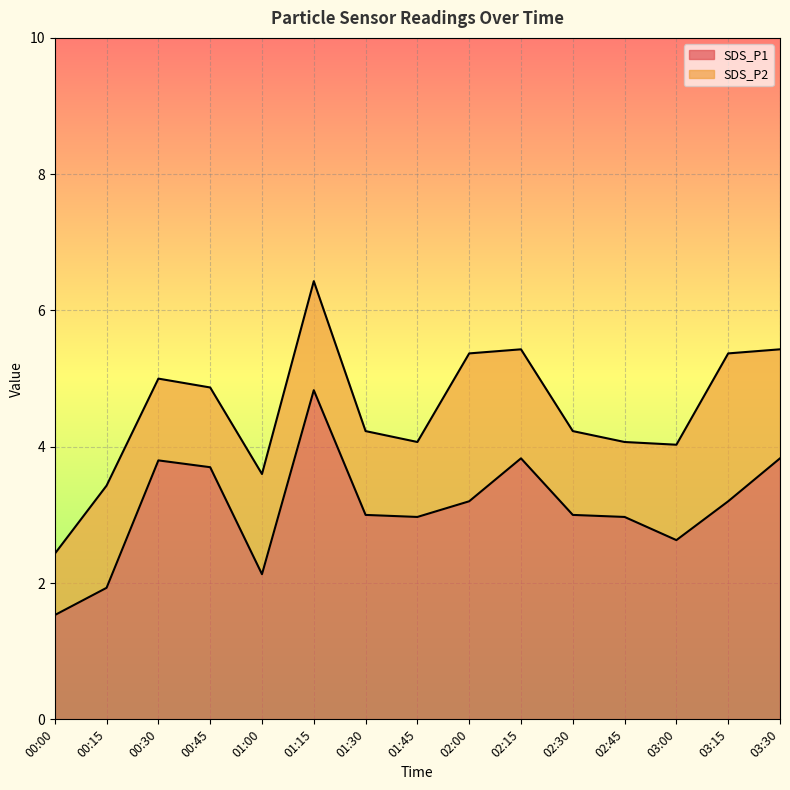

Count the number of values greater than 3.

7